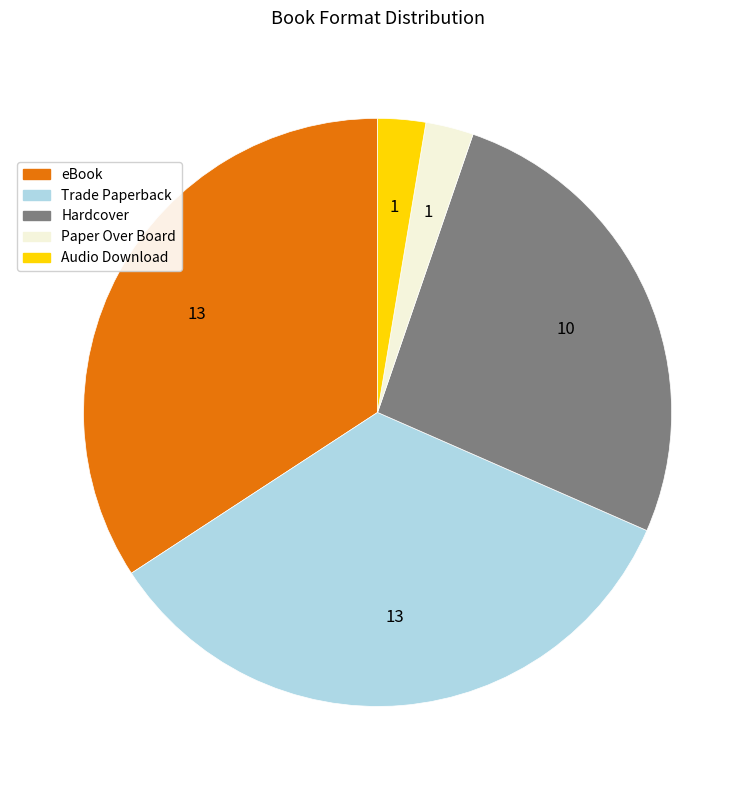

The Trade Paperback slice represents 34% of the pie. True or false?

True